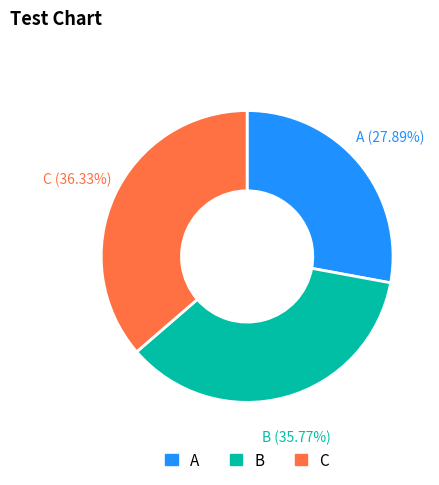

How many segments does this pie chart have?

3